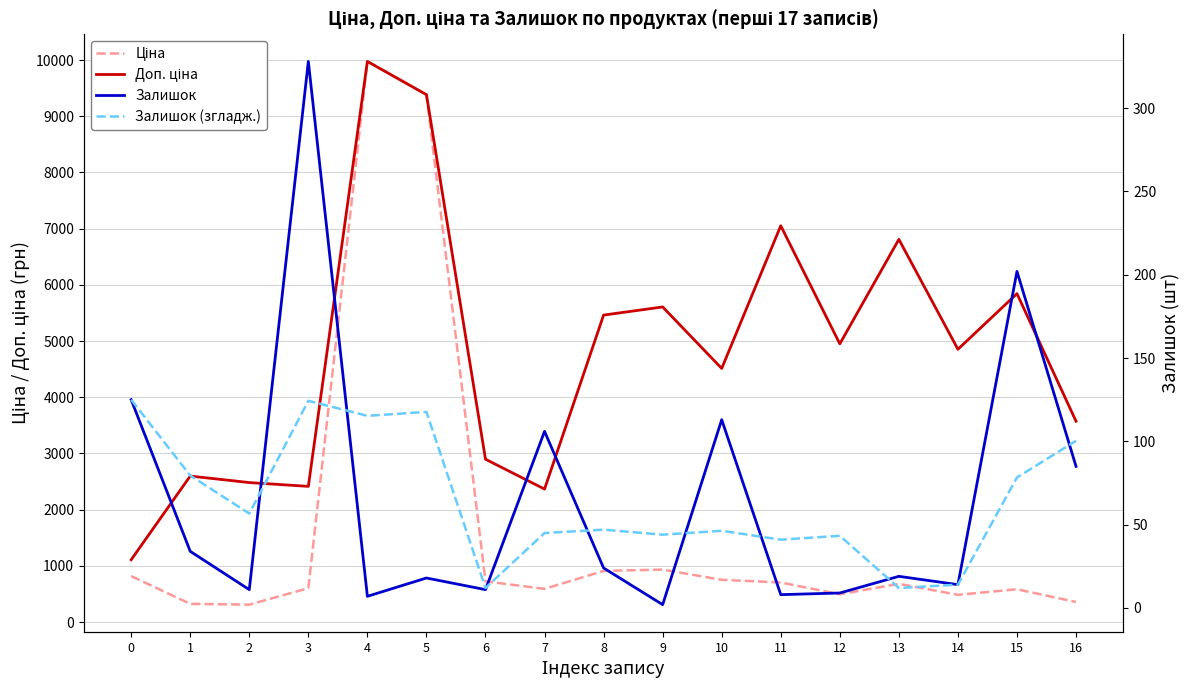

Where is the first local maximum for Залишок (згладж.)?

3